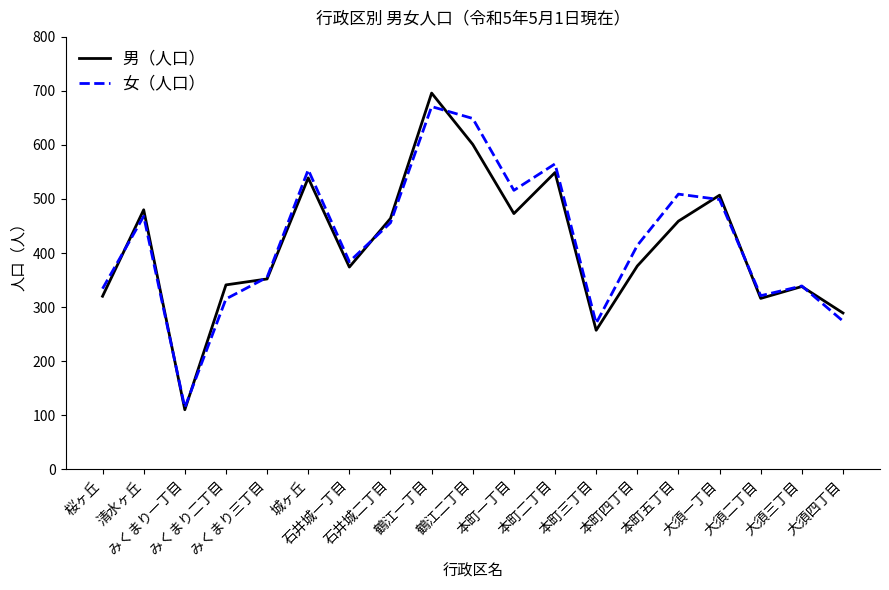

Which category has the highest value in the 女（人口） series?

鶴江一丁目